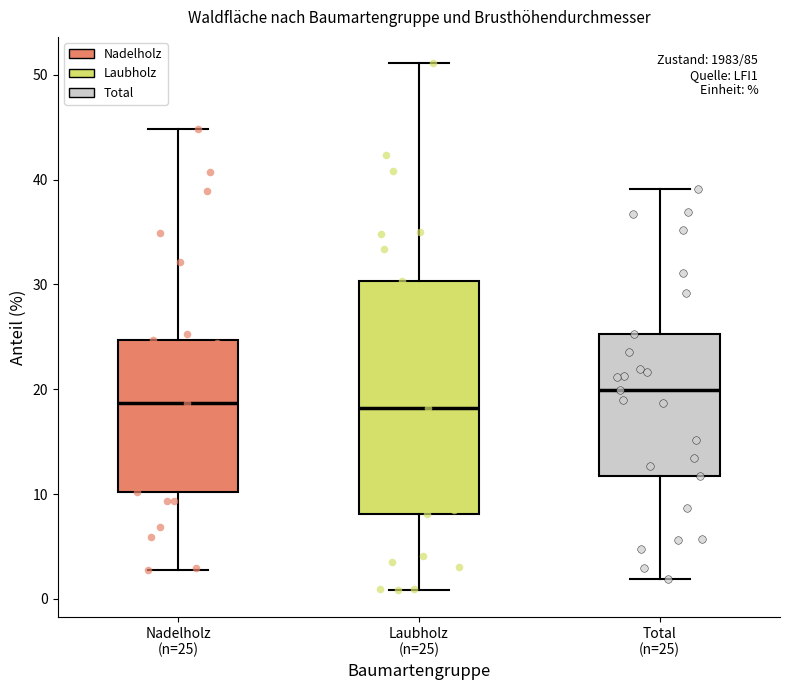

Which box has the highest median line?

Total (n=25)